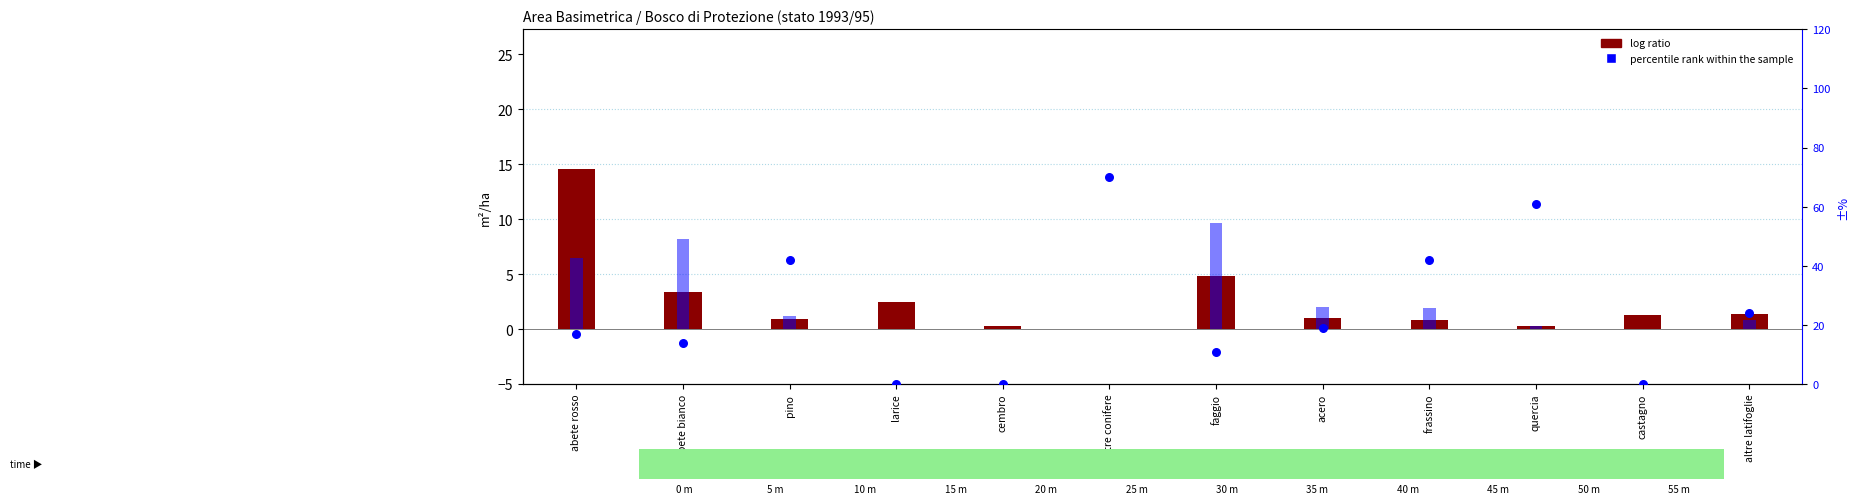

At how many categories does at least one series exceed 27?

4